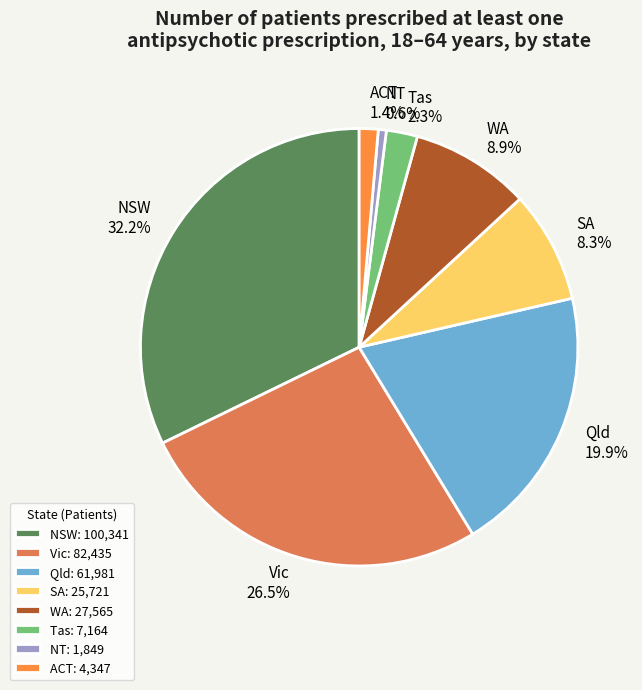

Rank the categories by value from highest to lowest.

NSW, Vic, Qld, WA, SA, Tas, ACT, NT